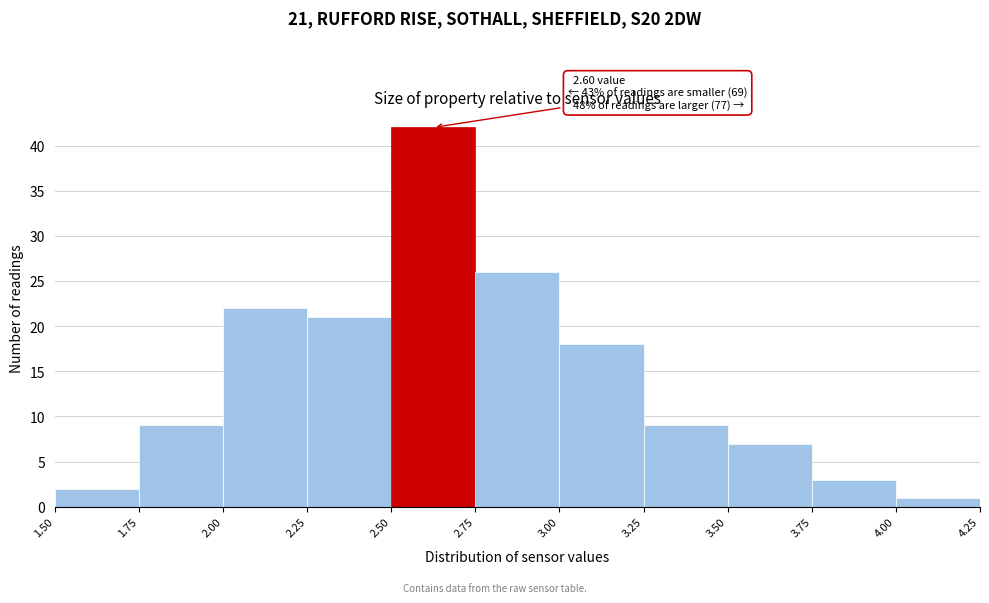

Over which range of the x-axis is the bar tallest?

2.50 to 2.75